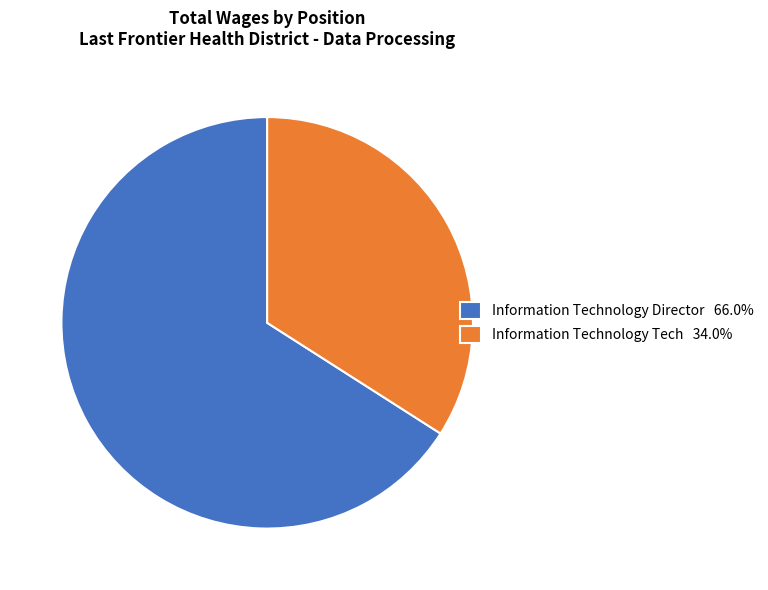

How many slices are in this pie chart?

2